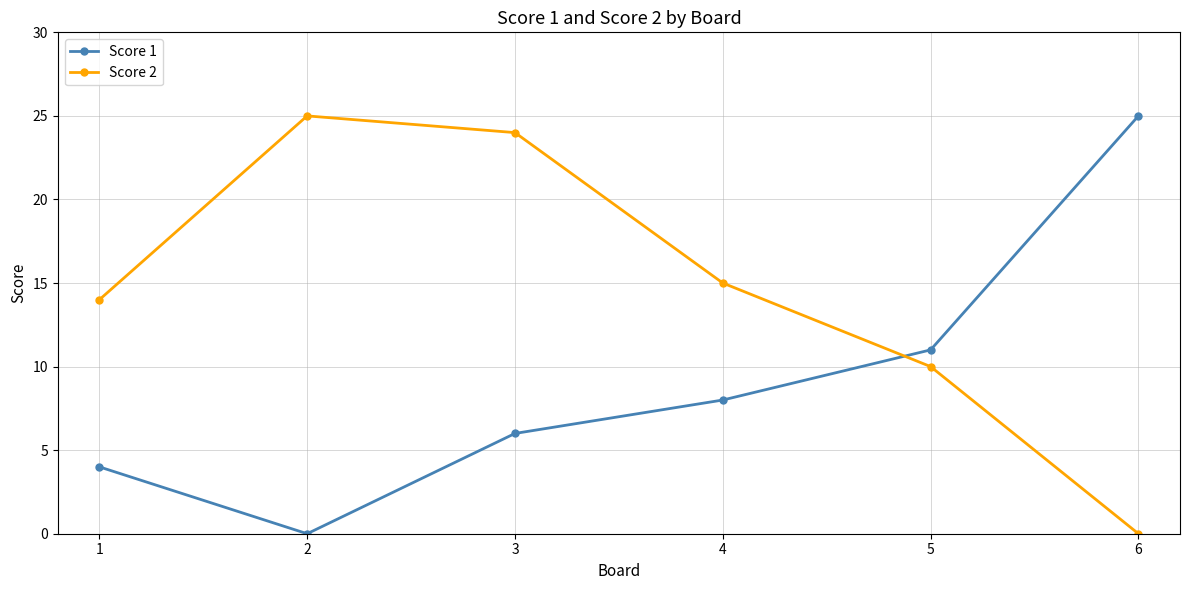

What is the maximum value shown in the chart?

25